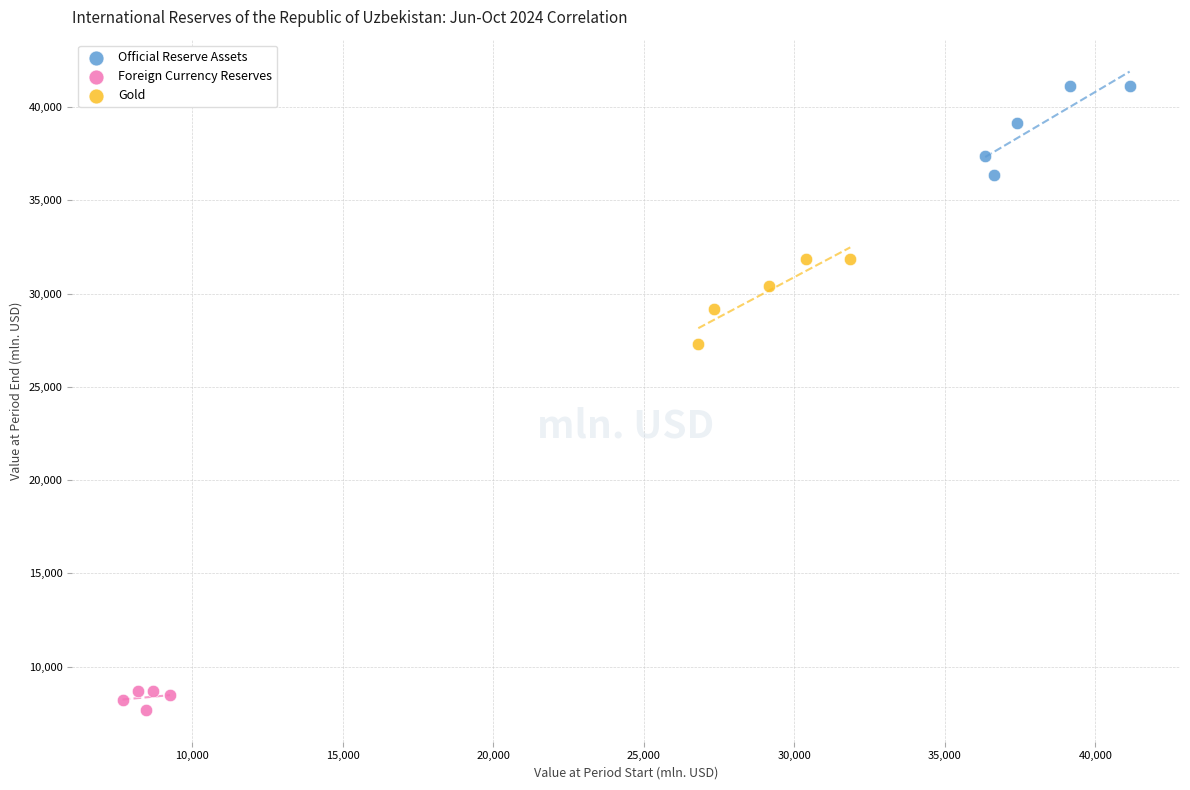

What are all the series names shown in the legend?

Official Reserve Assets, Foreign Currency Reserves, Gold